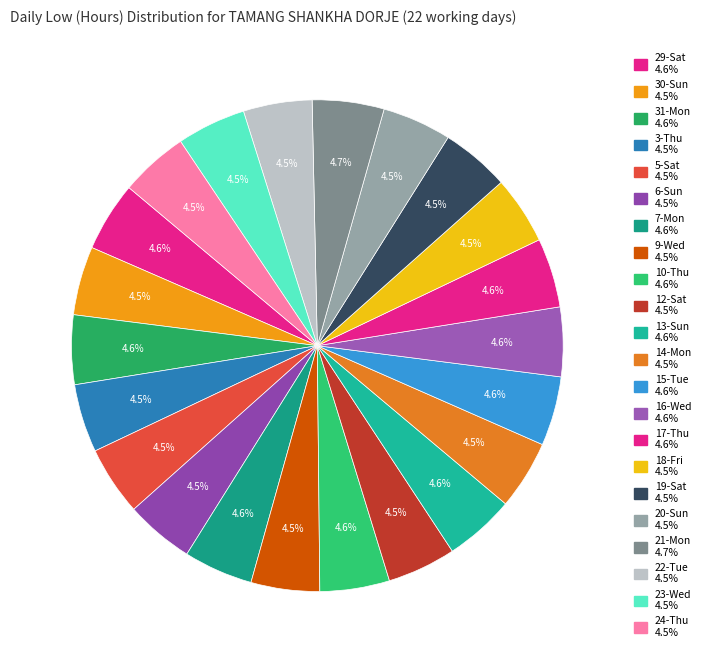

How many slices are in this pie chart?

22